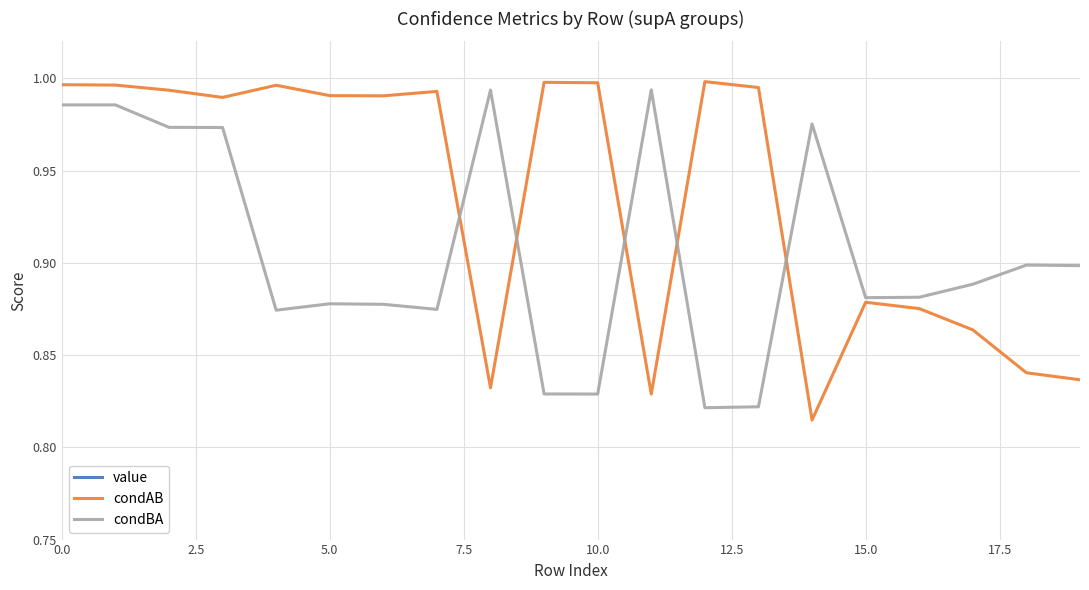

True or false: value has more than 0 interior local peaks.

False